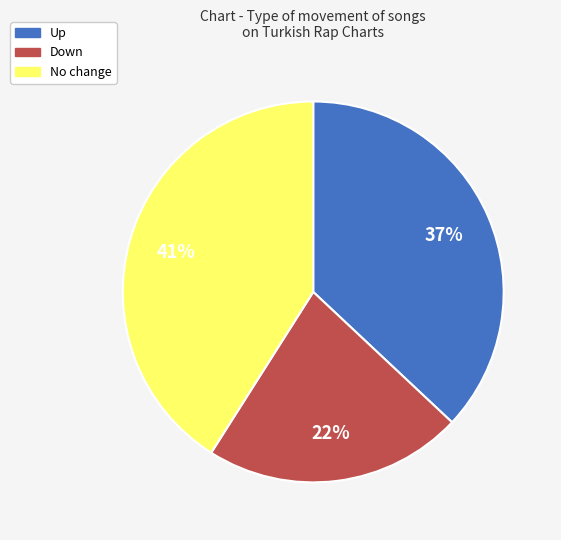

To the nearest percent, what is the difference between the largest and smallest slice percentages?

19%